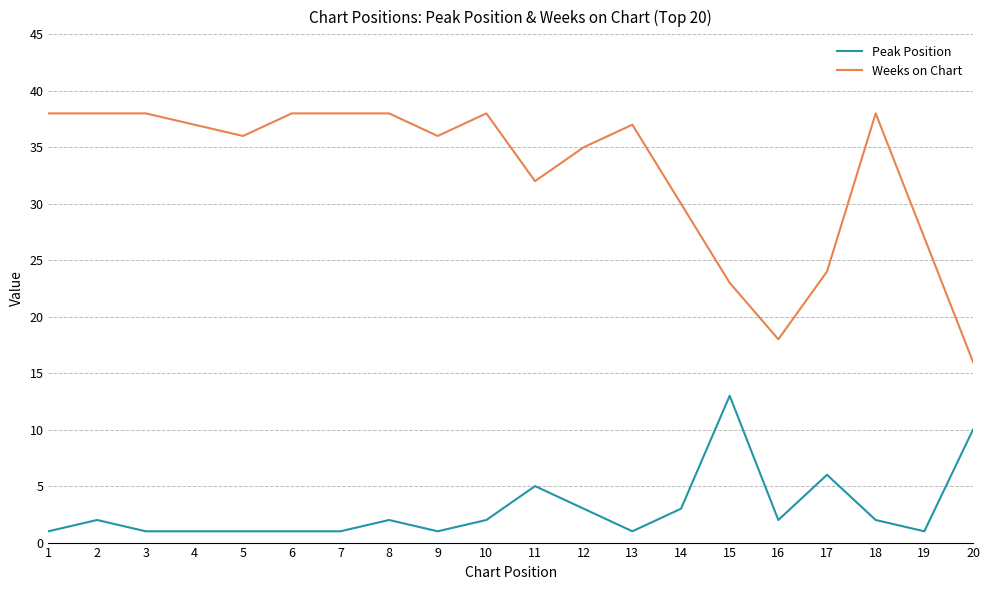

Reading right to left, list all the values displayed in this chart.

Peak Position: 20=10	19=1	18=2	17=6	16=2	15=13	14=3	13=1	12=3	11=5	10=2	9=1	8=2	7=1	6=1	5=1	4=1	3=1	2=2	1=1
Weeks on Chart: 20=16	19=27	18=38	17=24	16=18	15=23	14=30	13=37	12=35	11=32	10=38	9=36	8=38	7=38	6=38	5=36	4=37	3=38	2=38	1=38